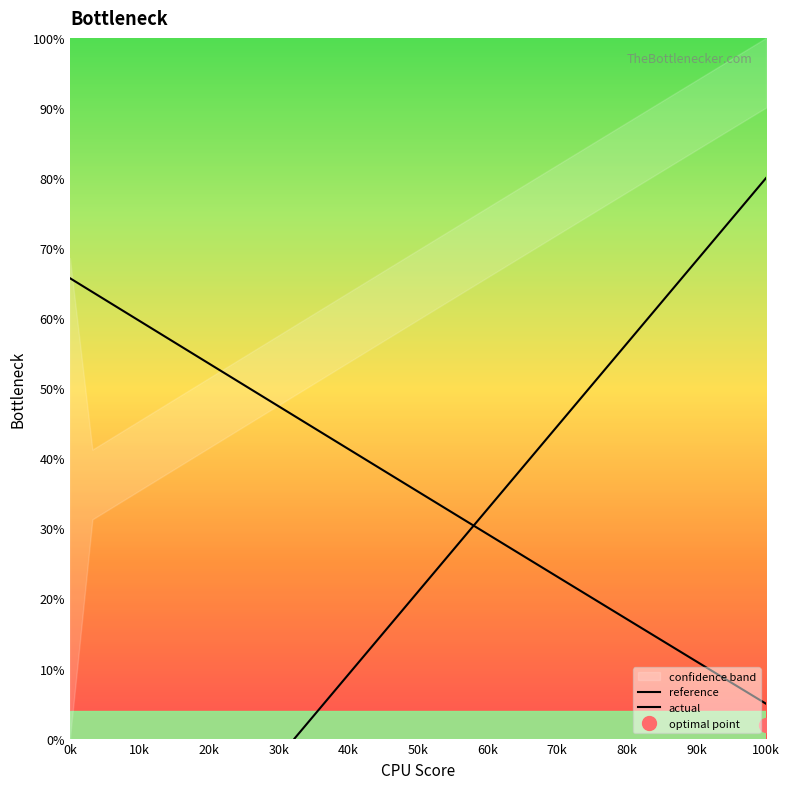

The value of actual at 23 is 36.7. True or false?

False